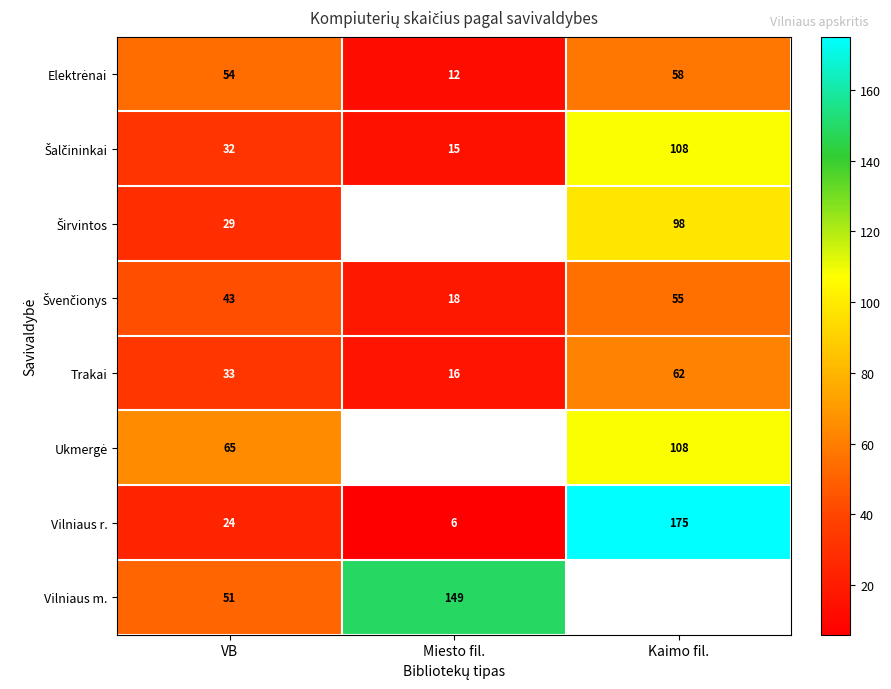

What is the average value of the Trakai series?

37